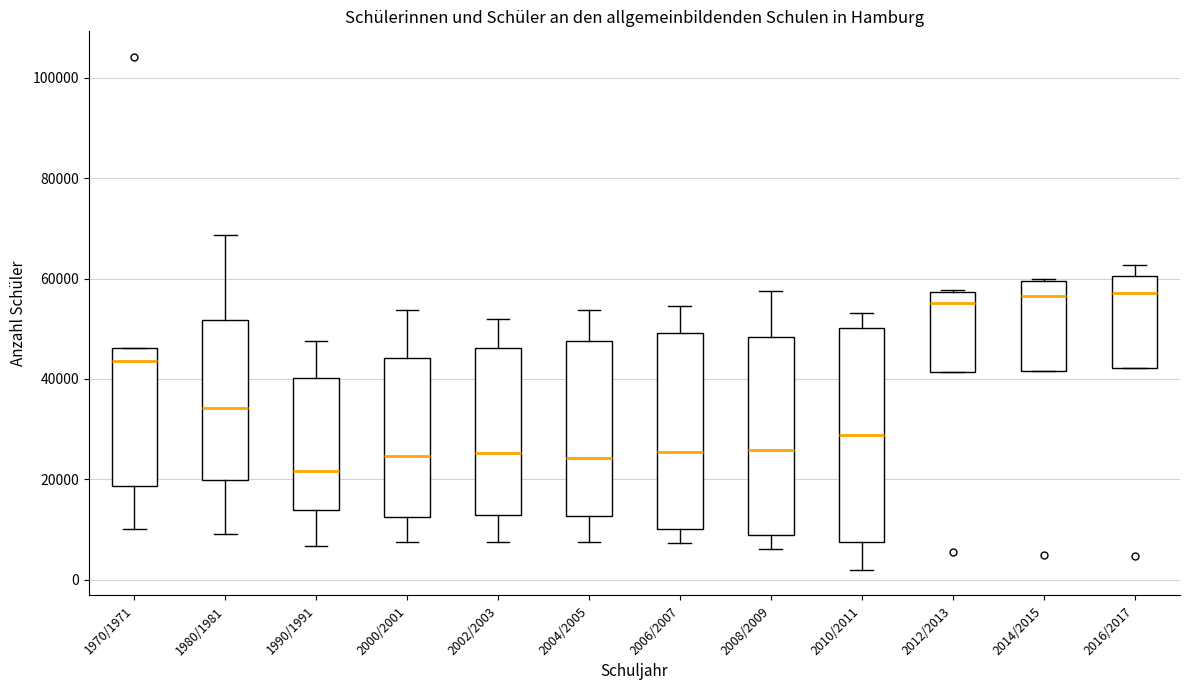

Where does the lower whisker of the box for 1990/1991 end on the y-axis? The values are not printed on the chart, so give them approximately, as read against the axis.

6000